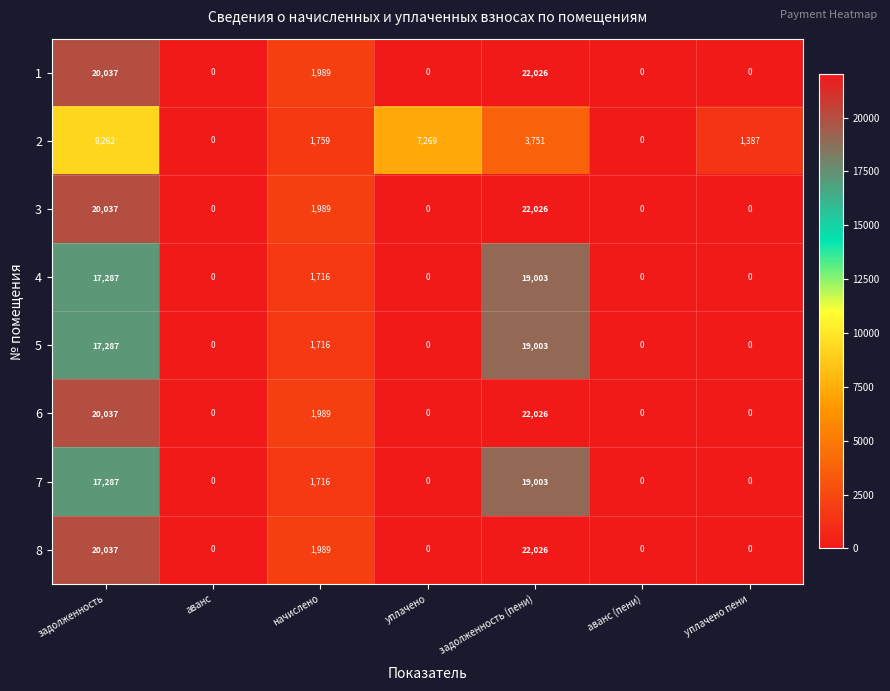

What is the difference between the maximum and second lowest values in the 6 series?

22026